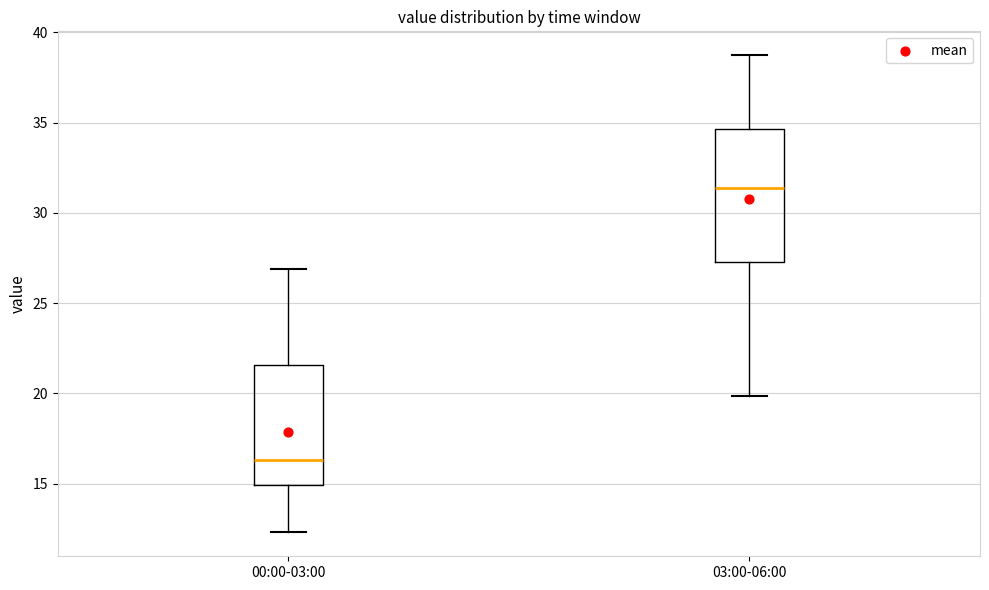

Which box has the lowest median line?

00:00-03:00